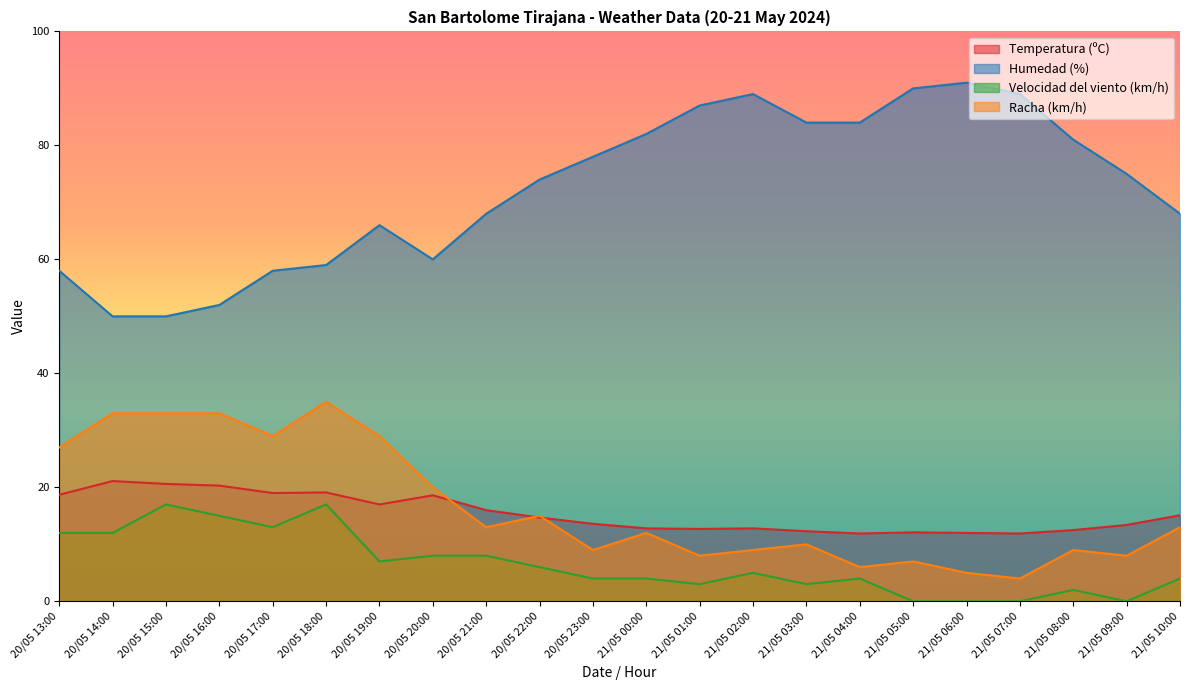

Reading left to right, what are all the values shown in this chart?

Temperatura (ºC): 20/05 13:00=18.7	20/05 14:00=21.1	20/05 15:00=20.6	20/05 16:00=20.3	20/05 17:00=19.0	20/05 18:00=19.1	20/05 19:00=17.0	20/05 20:00=18.6	20/05 21:00=16.0	20/05 22:00=14.7	20/05 23:00=13.6	21/05 00:00=12.8	21/05 01:00=12.7	21/05 02:00=12.8	21/05 03:00=12.3	21/05 04:00=11.9	21/05 05:00=12.1	21/05 06:00=12.0	21/05 07:00=11.9	21/05 08:00=12.5	21/05 09:00=13.4	21/05 10:00=15.1
Humedad (%): 20/05 13:00=58.0	20/05 14:00=50.0	20/05 15:00=50.0	20/05 16:00=52.0	20/05 17:00=58.0	20/05 18:00=59.0	20/05 19:00=66.0	20/05 20:00=60.0	20/05 21:00=68.0	20/05 22:00=74.0	20/05 23:00=78.0	21/05 00:00=82.0	21/05 01:00=87.0	21/05 02:00=89.0	21/05 03:00=84.0	21/05 04:00=84.0	21/05 05:00=90.0	21/05 06:00=91.0	21/05 07:00=89.0	21/05 08:00=81.0	21/05 09:00=75.0	21/05 10:00=68.0
Velocidad del viento (km/h): 20/05 13:00=12.0	20/05 14:00=12.0	20/05 15:00=17.0	20/05 16:00=15.0	20/05 17:00=13.0	20/05 18:00=17.0	20/05 19:00=7.0	20/05 20:00=8.0	20/05 21:00=8.0	20/05 22:00=6.0	20/05 23:00=4.0	21/05 00:00=4.0	21/05 01:00=3.0	21/05 02:00=5.0	21/05 03:00=3.0	21/05 04:00=4.0	21/05 05:00=0.0	21/05 06:00=0.0	21/05 07:00=0.0	21/05 08:00=2.0	21/05 09:00=0.0	21/05 10:00=4.0
Racha (km/h): 20/05 13:00=27.0	20/05 14:00=33.0	20/05 15:00=33.0	20/05 16:00=33.0	20/05 17:00=29.0	20/05 18:00=35.0	20/05 19:00=29.0	20/05 20:00=20.0	20/05 21:00=13.0	20/05 22:00=15.0	20/05 23:00=9.0	21/05 00:00=12.0	21/05 01:00=8.0	21/05 02:00=9.0	21/05 03:00=10.0	21/05 04:00=6.0	21/05 05:00=7.0	21/05 06:00=5.0	21/05 07:00=4.0	21/05 08:00=9.0	21/05 09:00=8.0	21/05 10:00=13.0